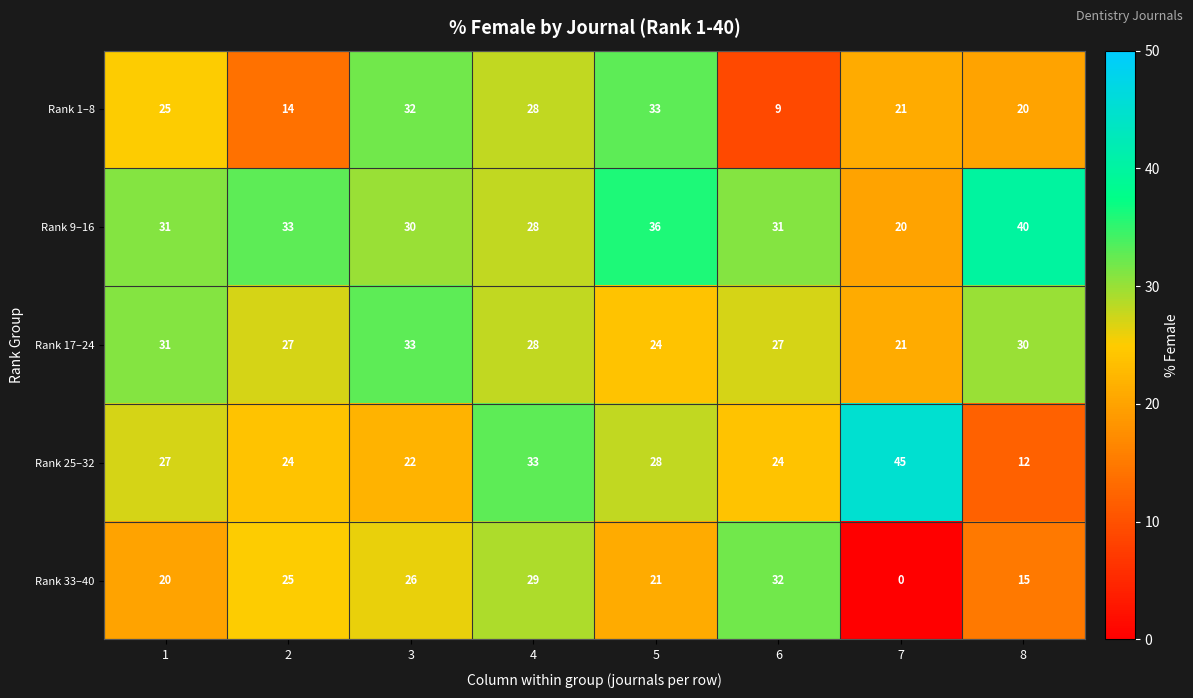

Which series has the largest range (max minus min)?

Rank 25–32